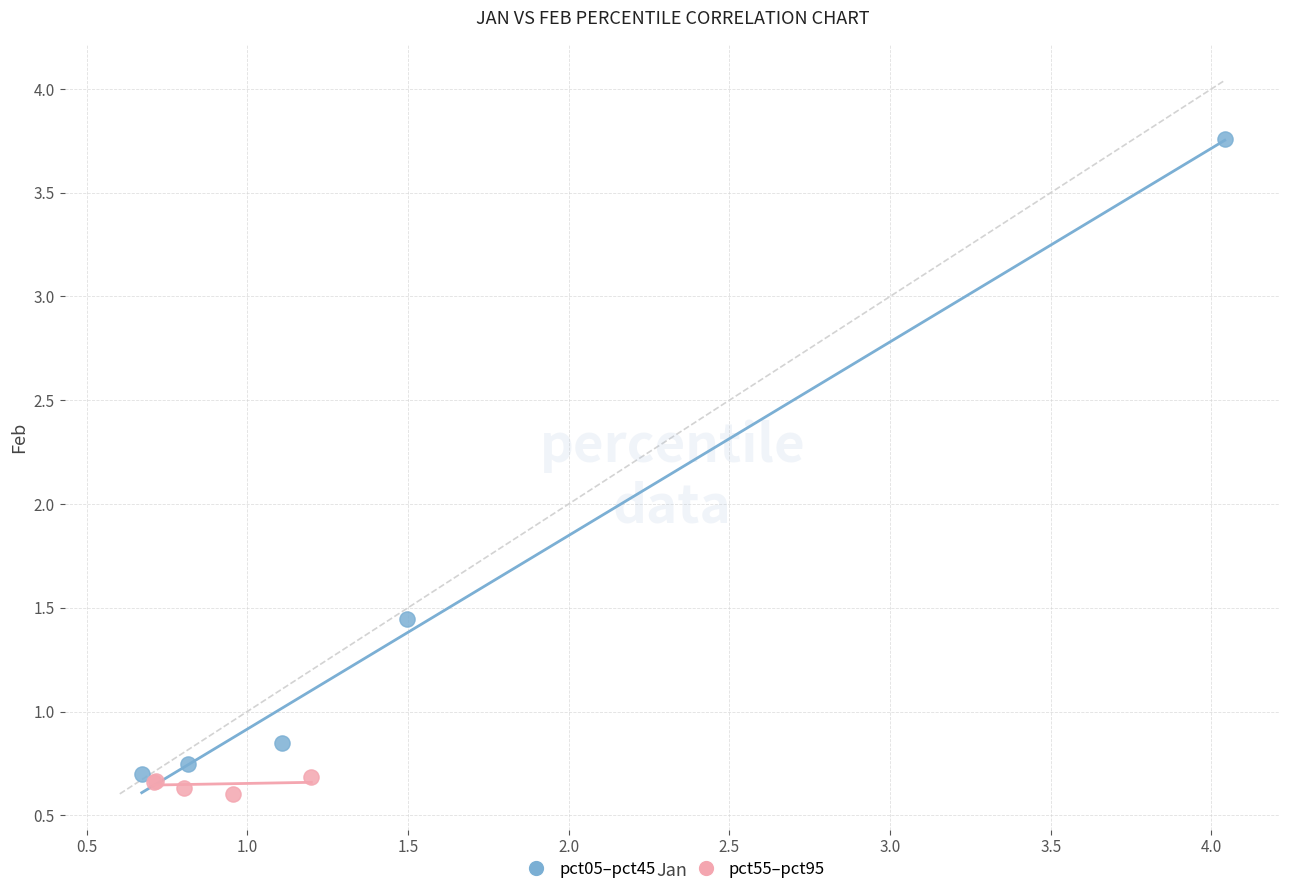

What are all the series names shown in the legend?

pct05–pct45, pct55–pct95